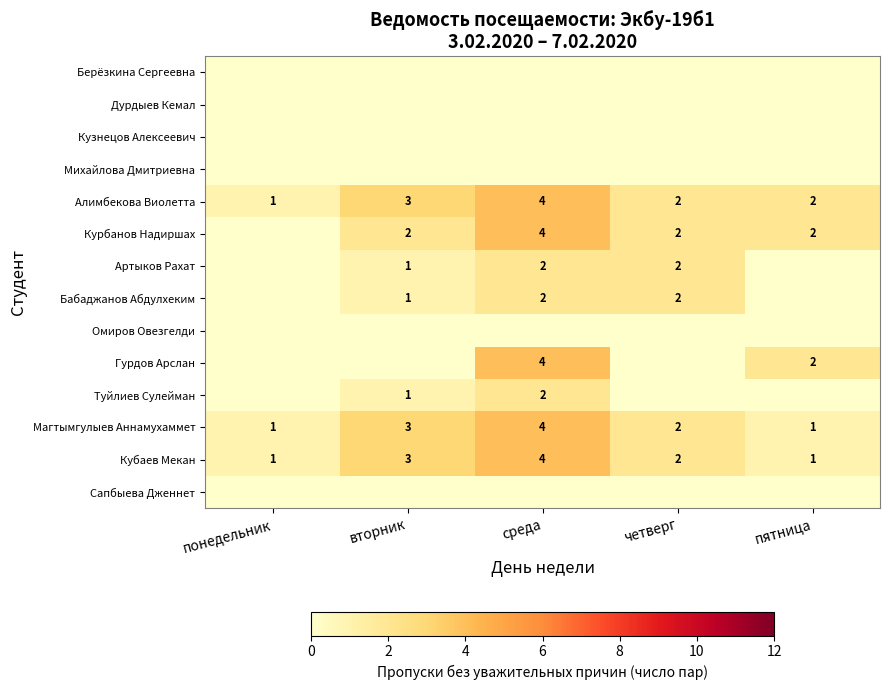

The value of Кубаев Мекан at понедельник is 1.0. True or false?

True